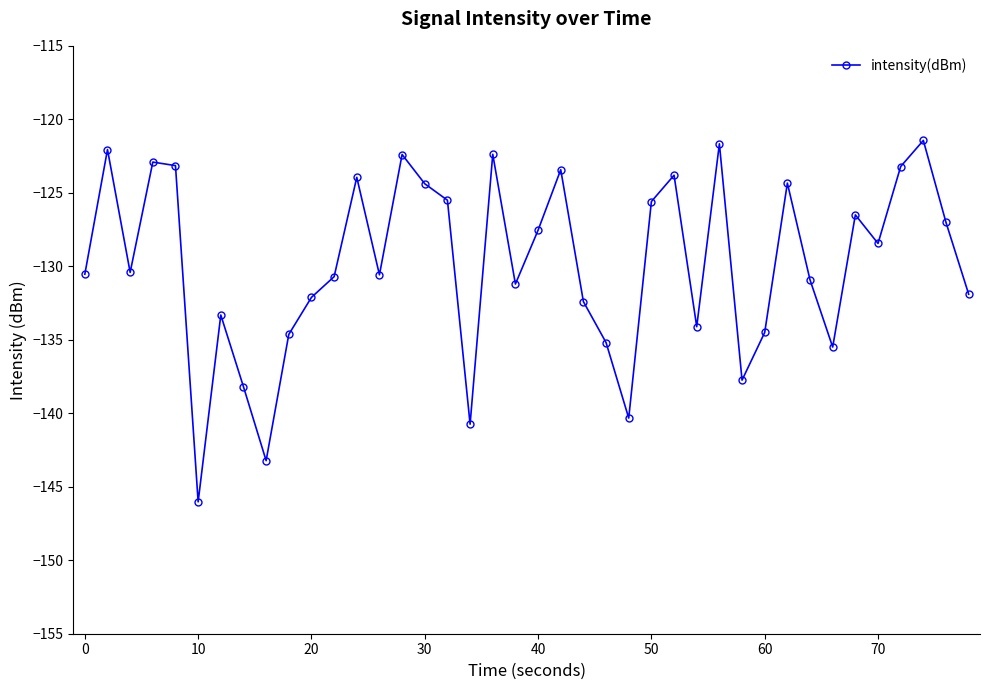

What is the difference between the second highest and second lowest values?

21.6